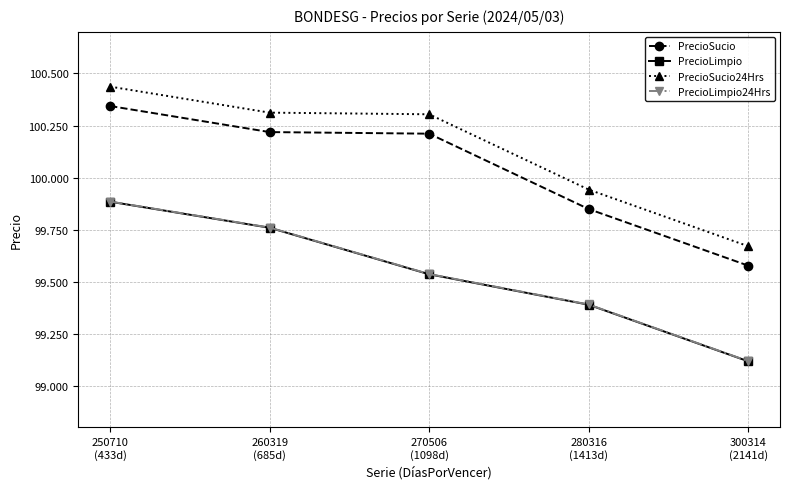

True or false: PrecioSucio24Hrs and PrecioSucio intersect in this chart.

False